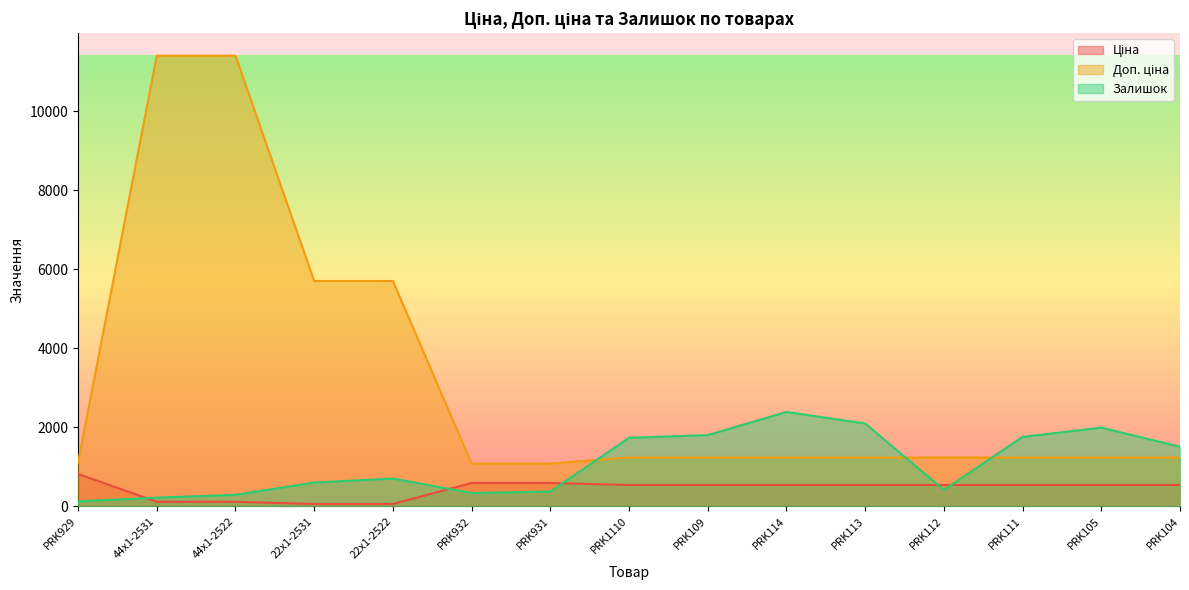

What is the difference between the highest and lowest values at 22x1-2522?

5647.9